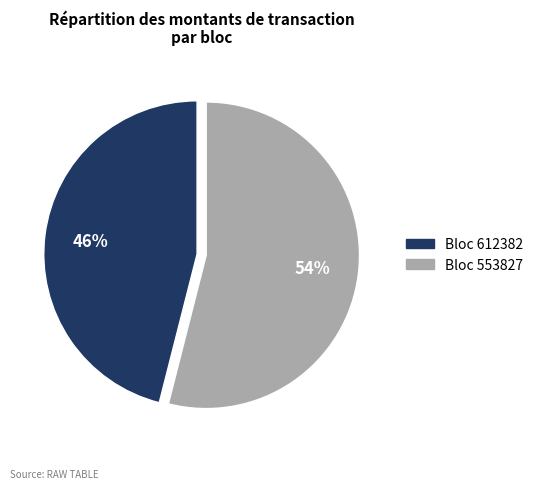

To the nearest percent, what is the average slice percentage?

50%